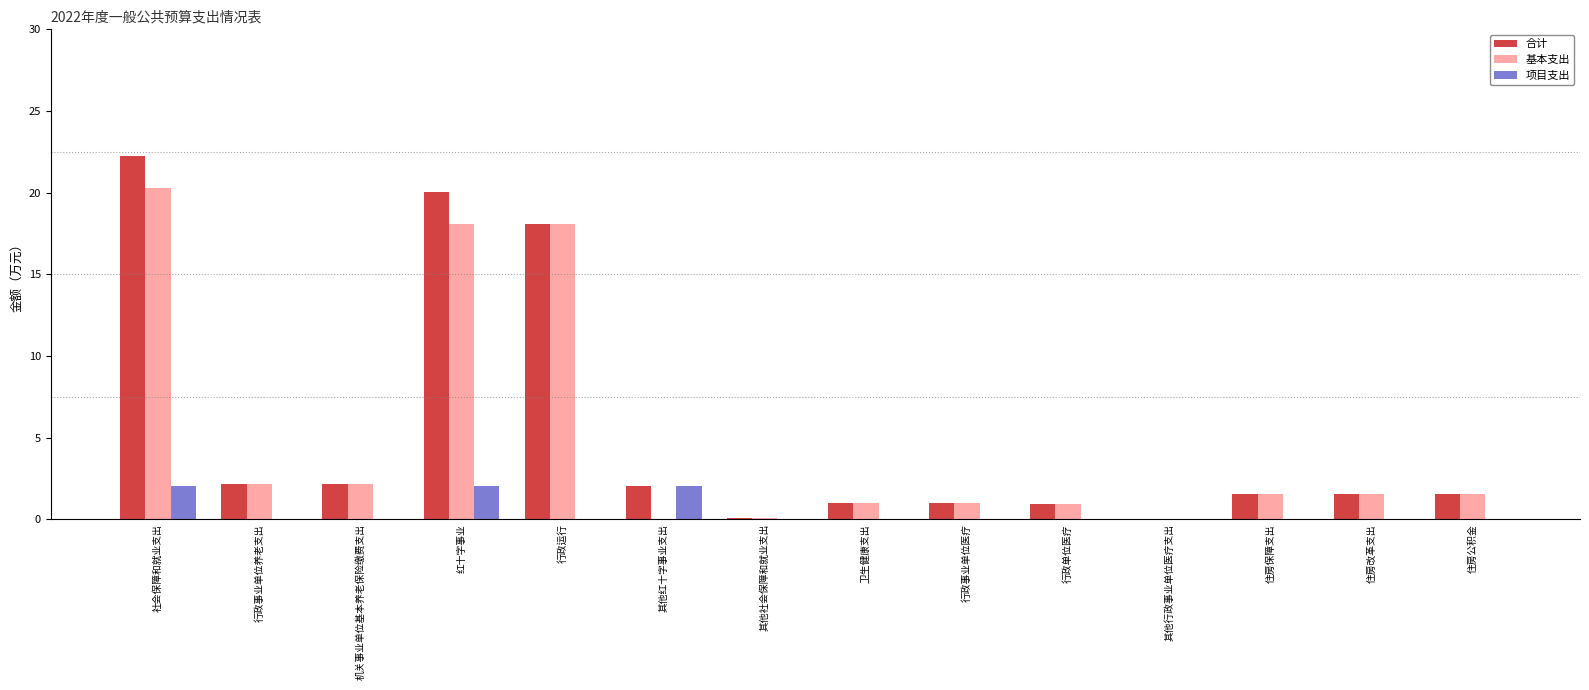

What is the average value of the 基本支出 series?

4.9